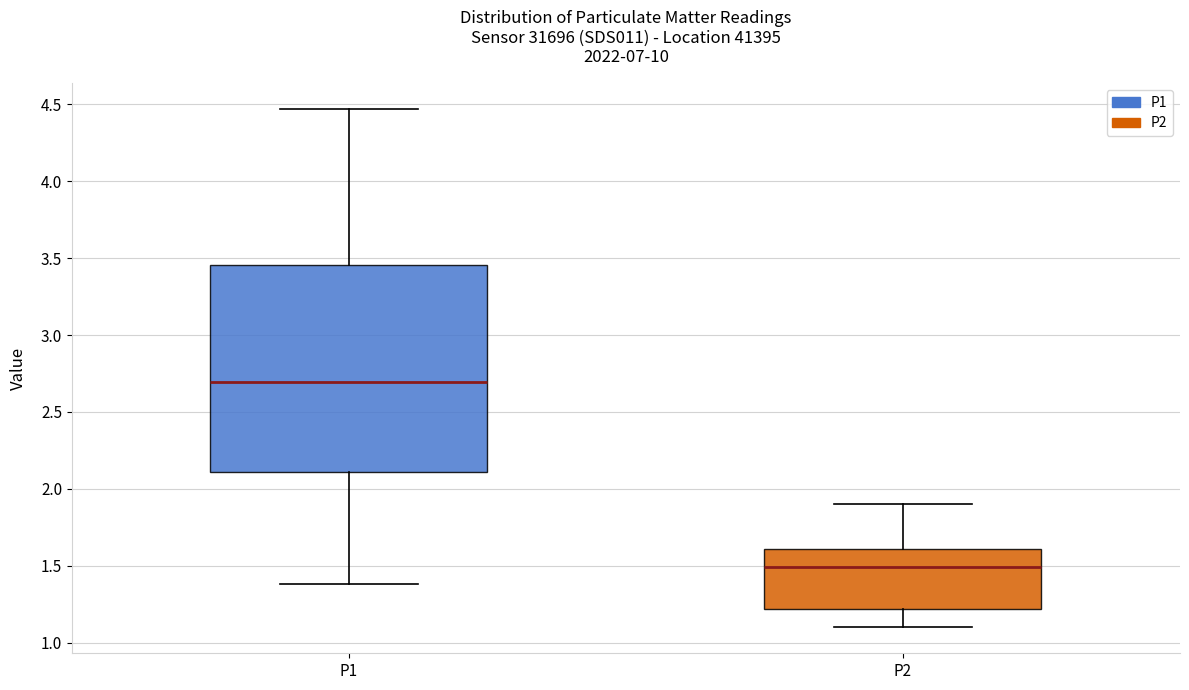

Where is the lower edge of the box for P1 on the y-axis? The values are not printed on the chart, so give them approximately, as read against the axis.

2.10